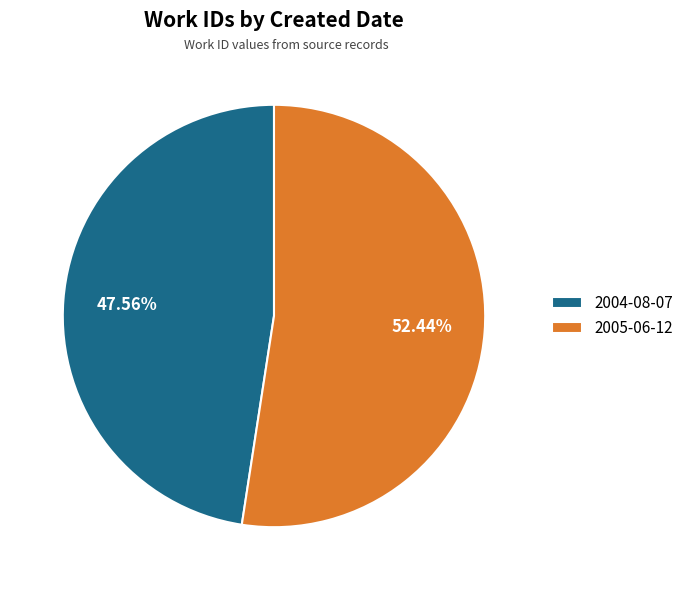

Is it true that 2004-08-07 is 59% of the pie?

False